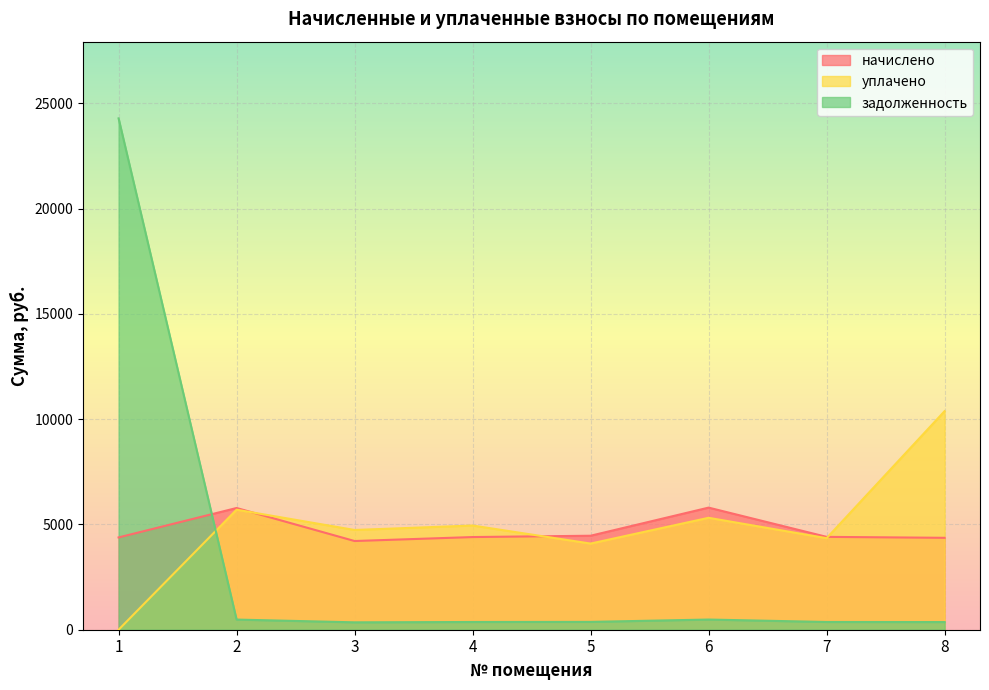

Which series has the largest range (max minus min)?

задолженность